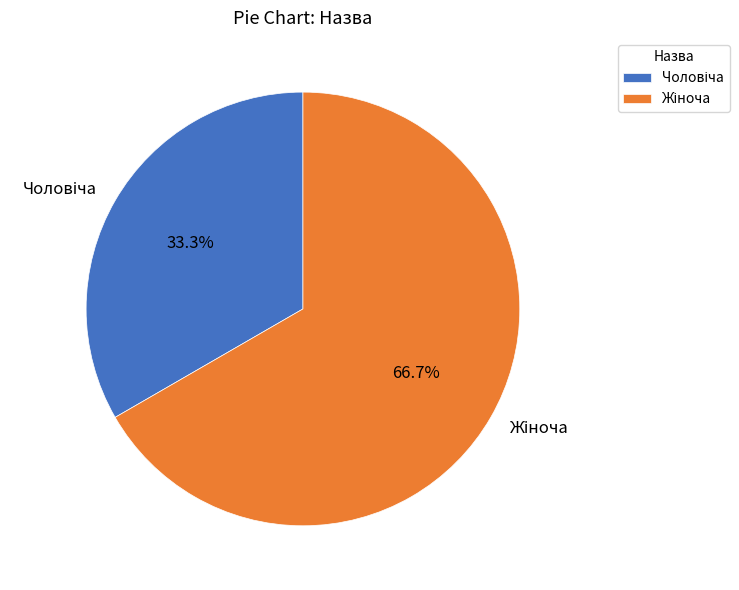

To the nearest percent, what is the average slice percentage?

50%